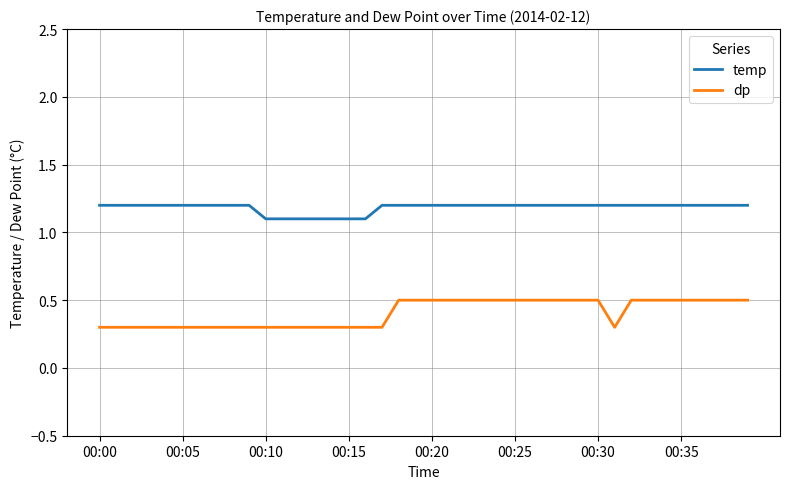

Reading left to right, what are all the values shown in this chart?

temp: 1.2	1.2	1.2	1.2	1.2	1.2	1.2	1.2	1.2	1.2	1.1	1.1	1.1	1.1	1.1	1.1	1.1	1.2	1.2	1.2	1.2	1.2	1.2	1.2	1.2	1.2	1.2	1.2	1.2	1.2	1.2	1.2	1.2	1.2	1.2	1.2	1.2	1.2	1.2	1.2
dp: 0.3	0.3	0.3	0.3	0.3	0.3	0.3	0.3	0.3	0.3	0.3	0.3	0.3	0.3	0.3	0.3	0.3	0.3	0.5	0.5	0.5	0.5	0.5	0.5	0.5	0.5	0.5	0.5	0.5	0.5	0.5	0.3	0.5	0.5	0.5	0.5	0.5	0.5	0.5	0.5